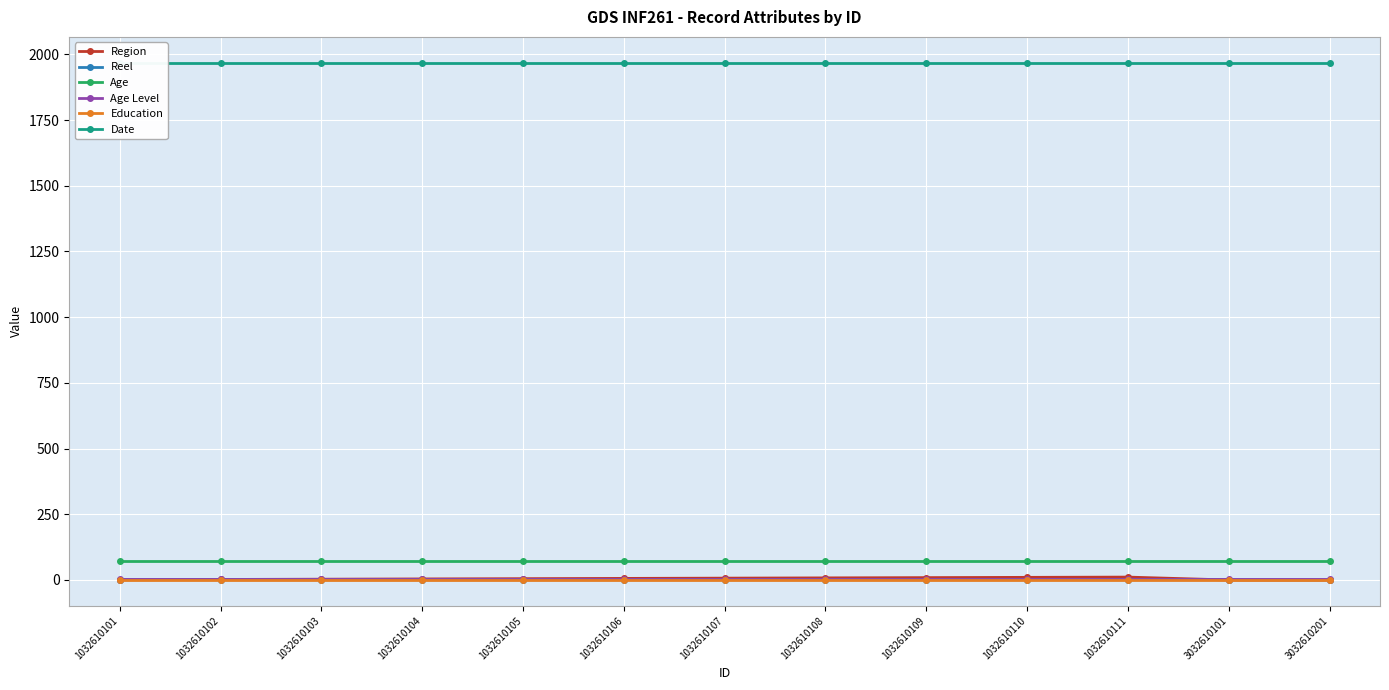

At 1032610108, list the series in order from smallest to largest.

Reel, Education, Age Level, Region, Age, Date